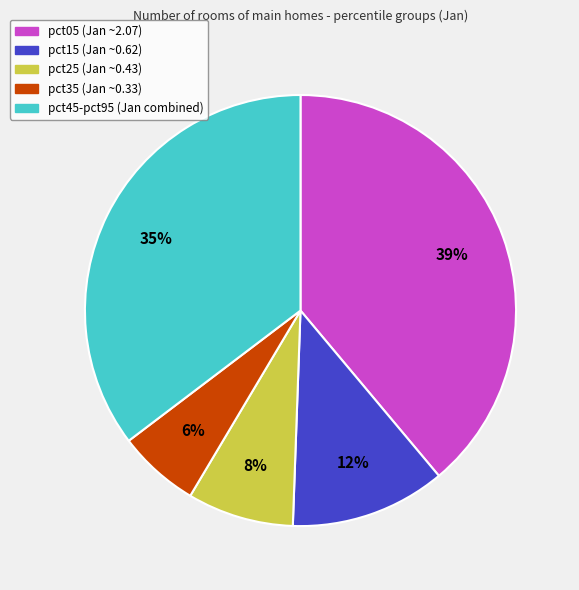

To the nearest percent, what is the difference between the largest and smallest slice percentages?

33%